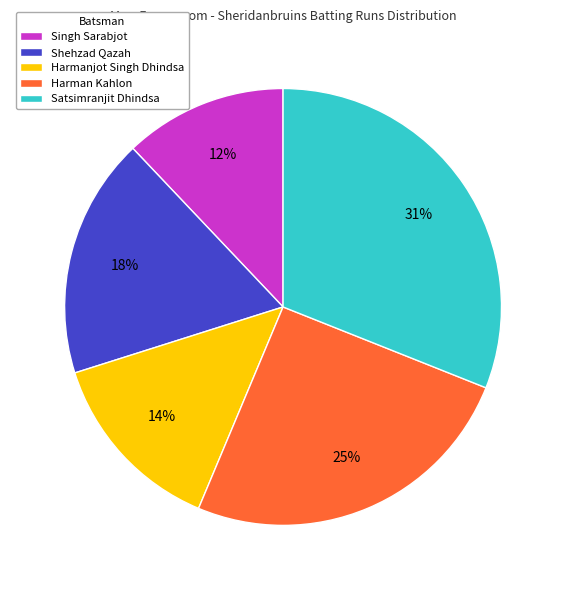

Which has a higher value, Satsimranjit Dhindsa or Harman Kahlon?

Satsimranjit Dhindsa